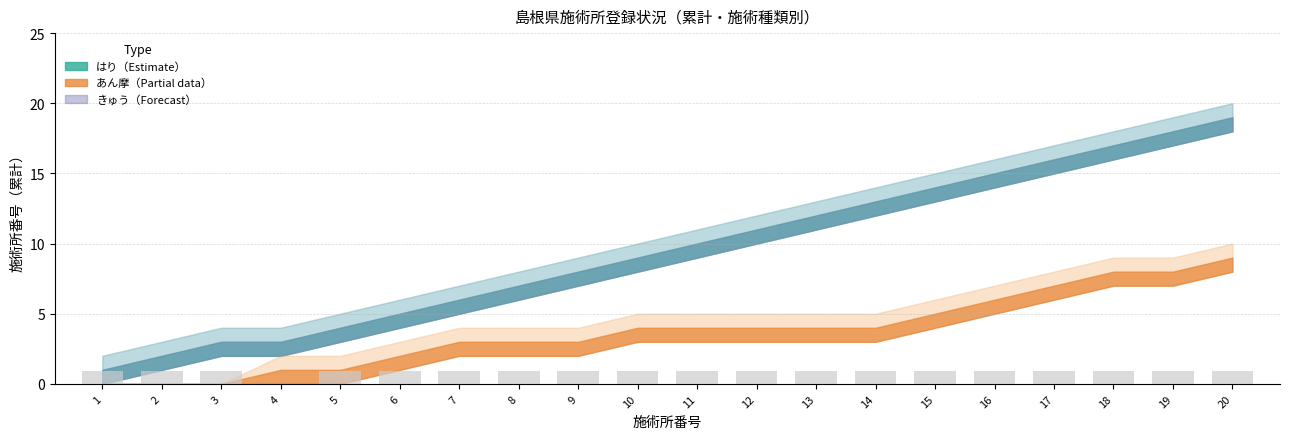

The value at 20 is 0.9. True or false?

True